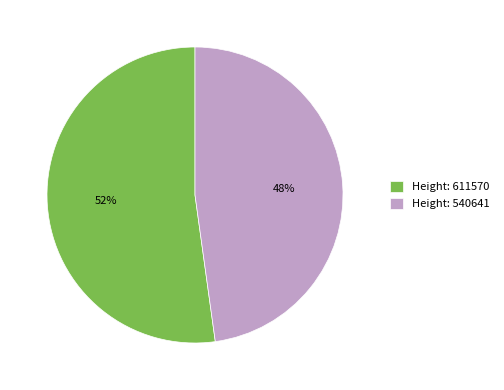

Is the sum of Height: 611570 and Height: 540641 greater than half?

Yes